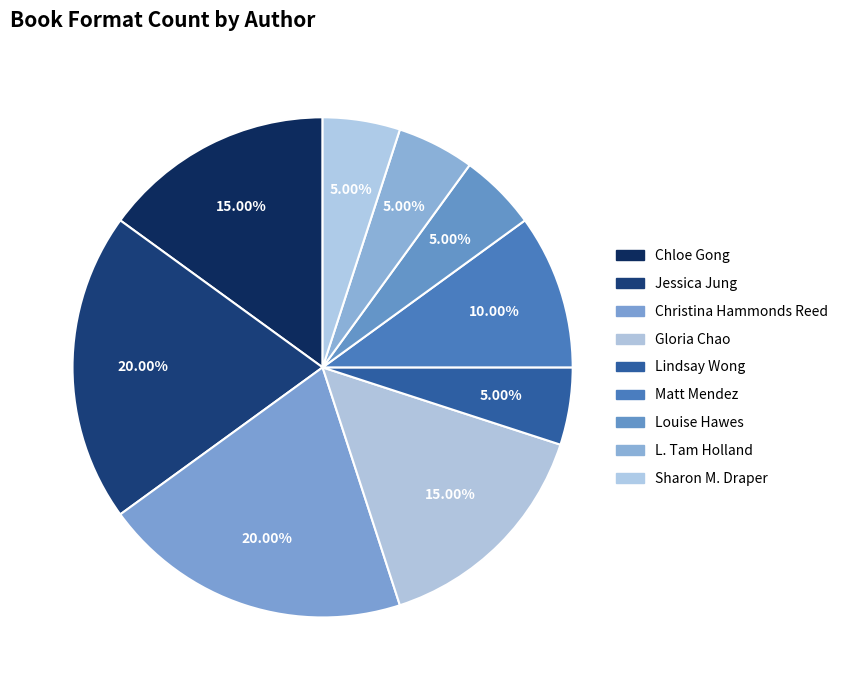

Is Louise Hawes the majority of the pie?

No